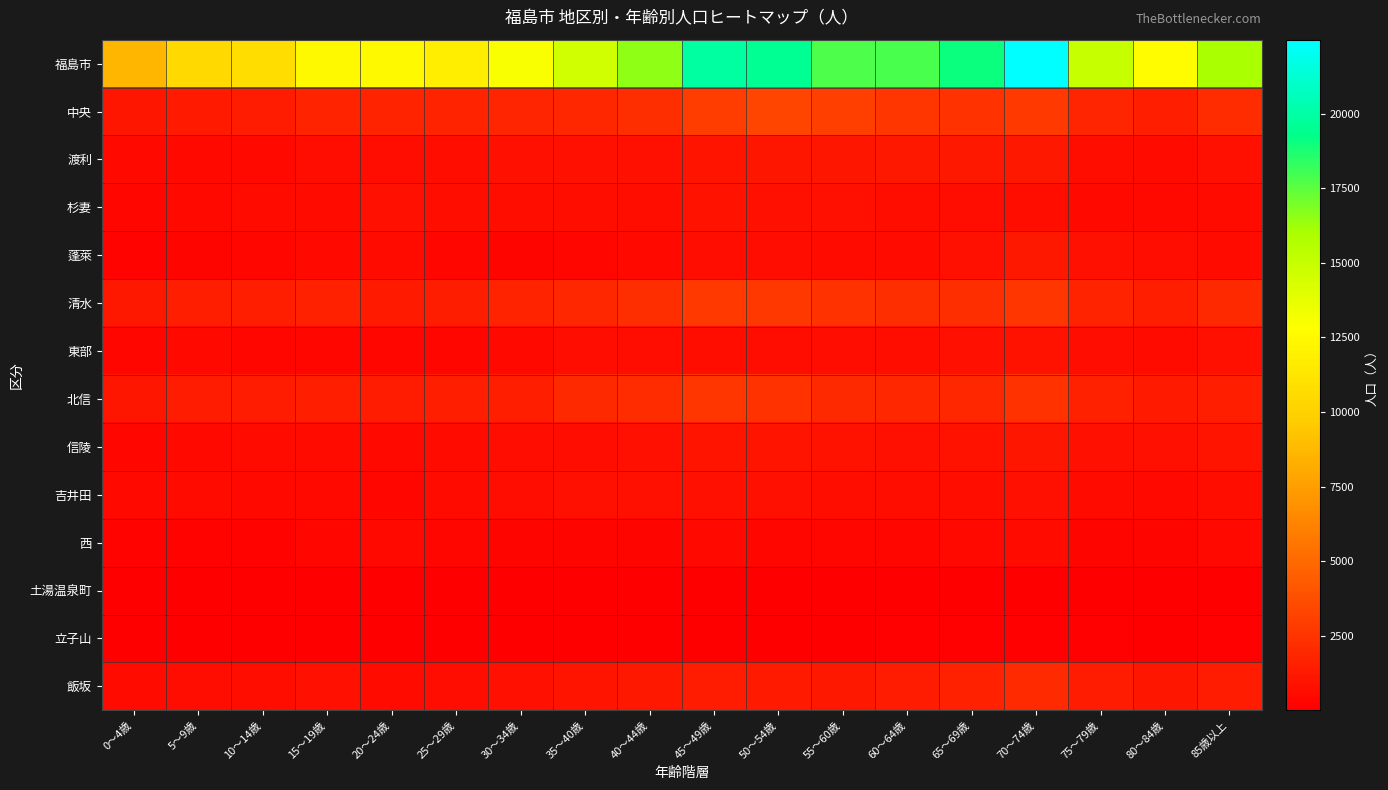

How many series are shown in this chart?

14